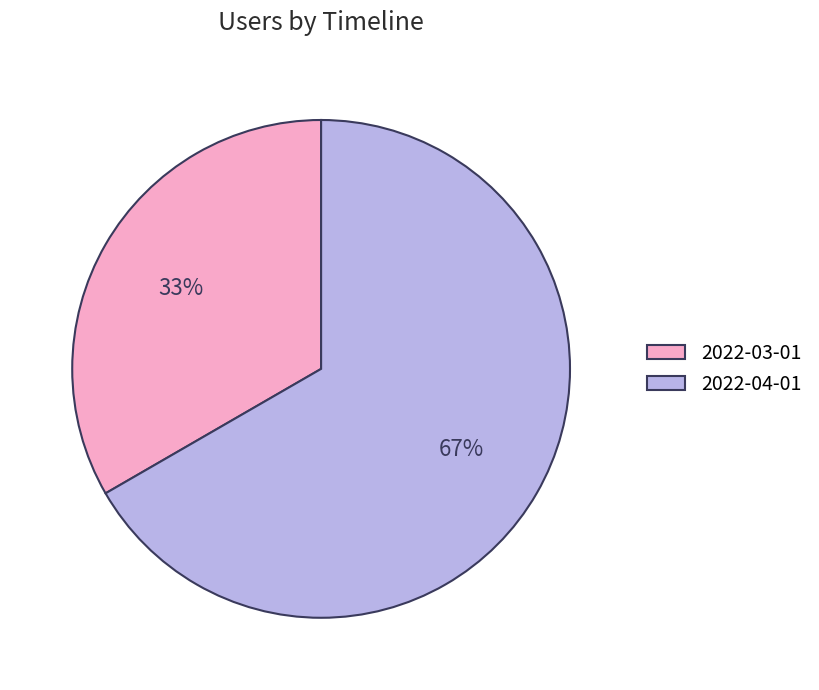

What is the ratio of the value at 2022-03-01 to the value at 2022-04-01?

0.5